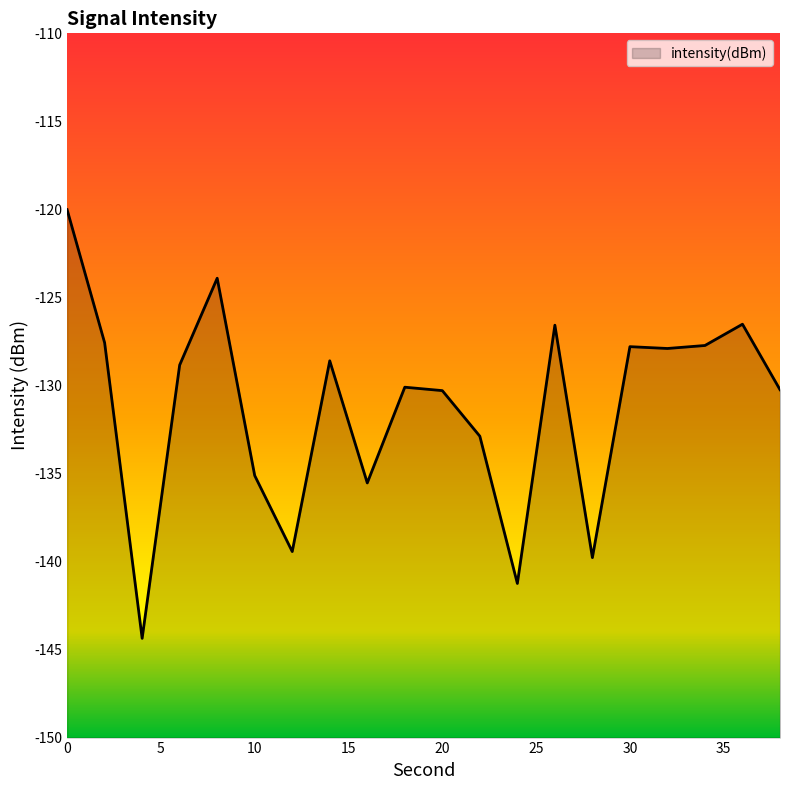

Does the chart have visible grid lines?

No